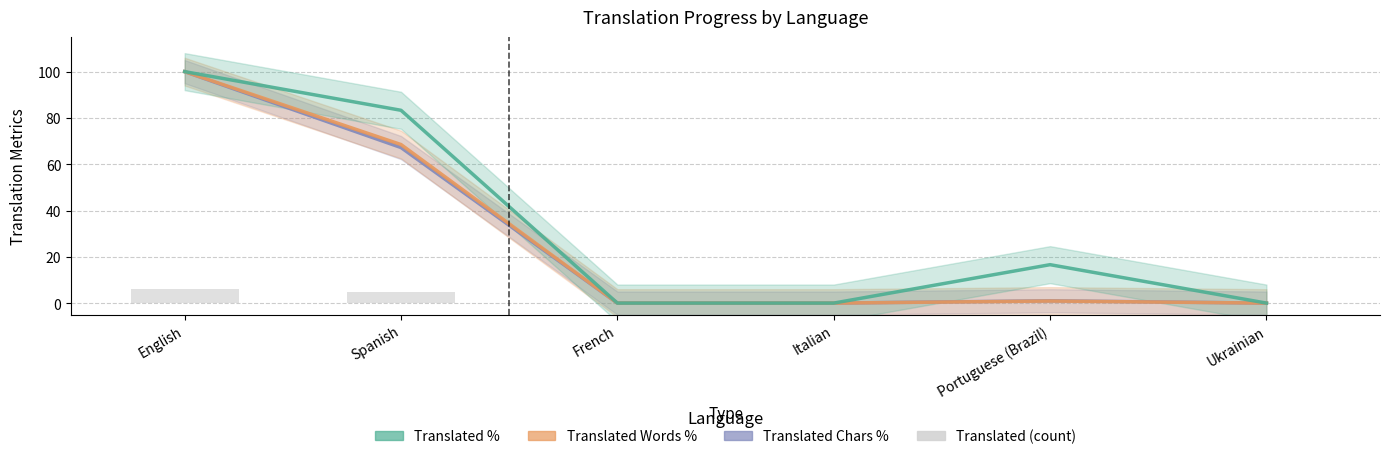

Which category has the highest value in the Translated Words % series?

English